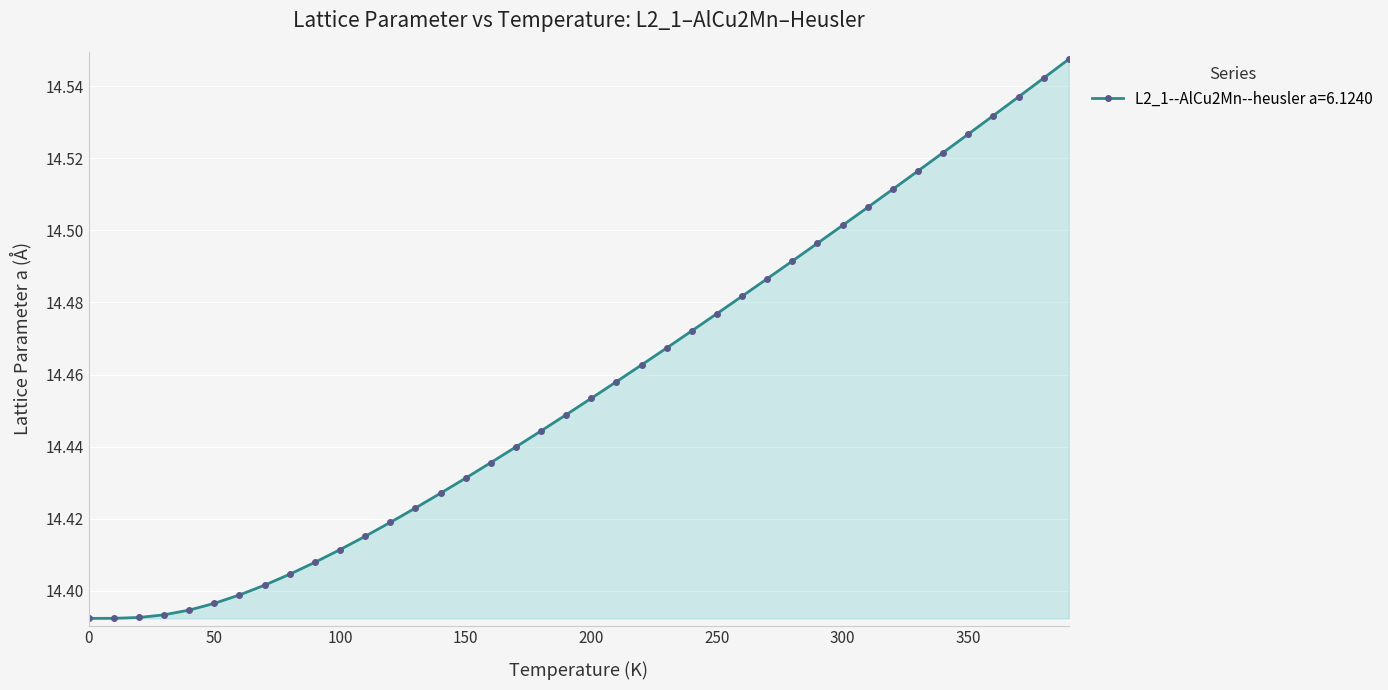

How many values are between 14 and 15?

40